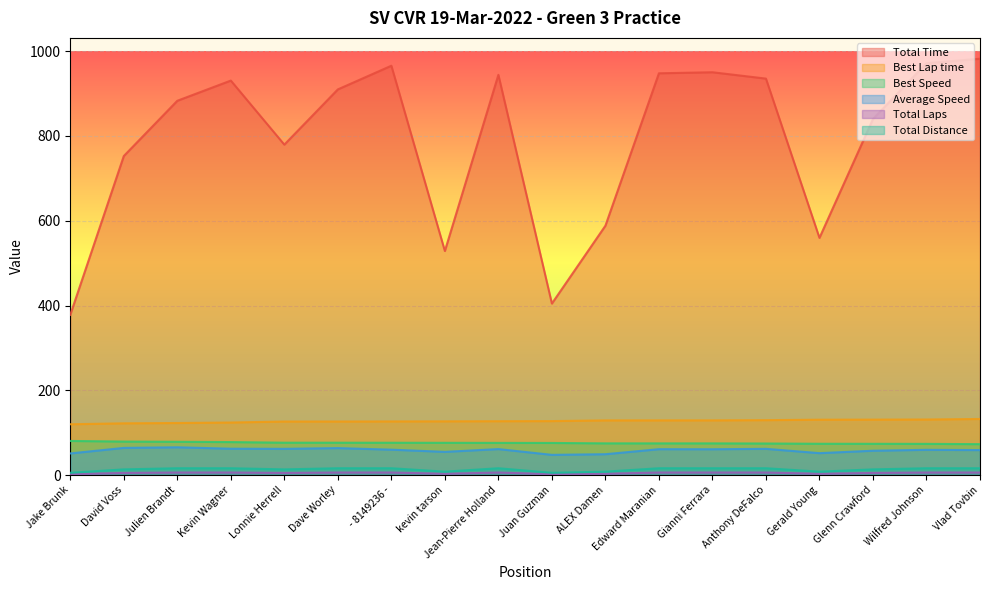

How many lines are shown in the chart?

6